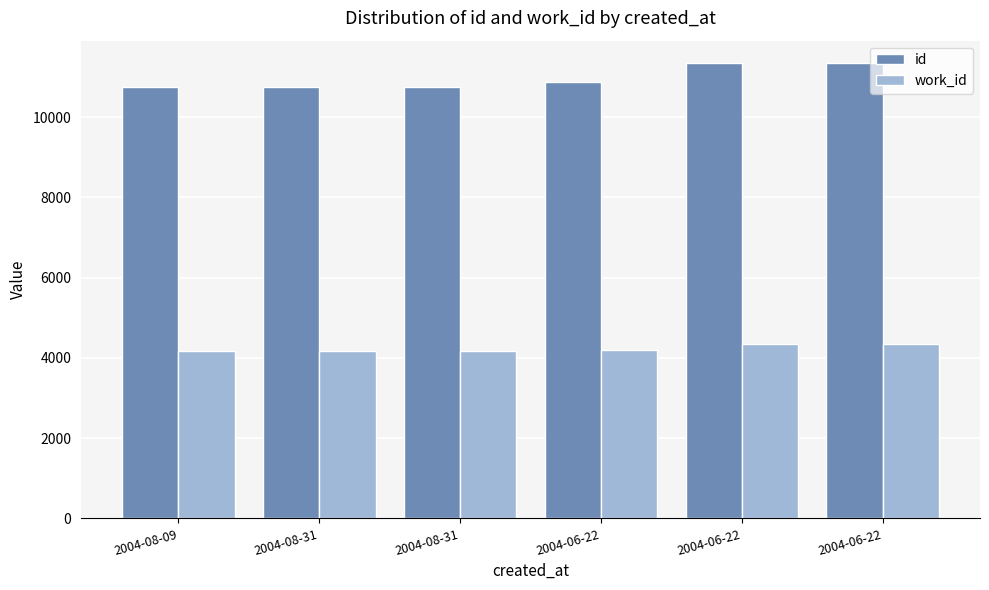

How many bars are there in each group?

2